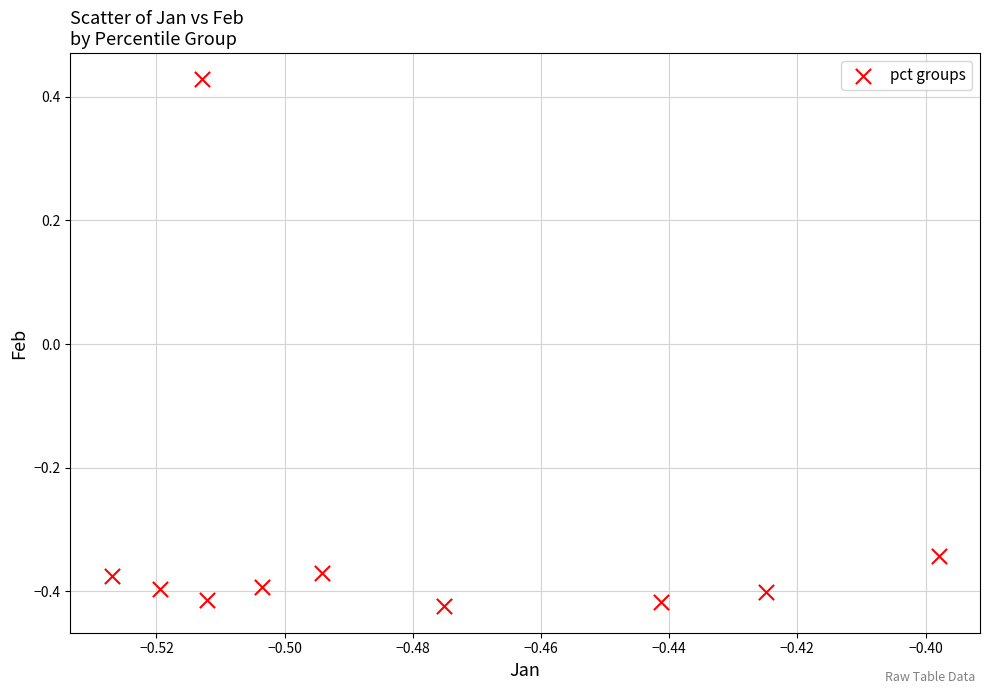

What is the range of Y values (max minus min)?

0.9